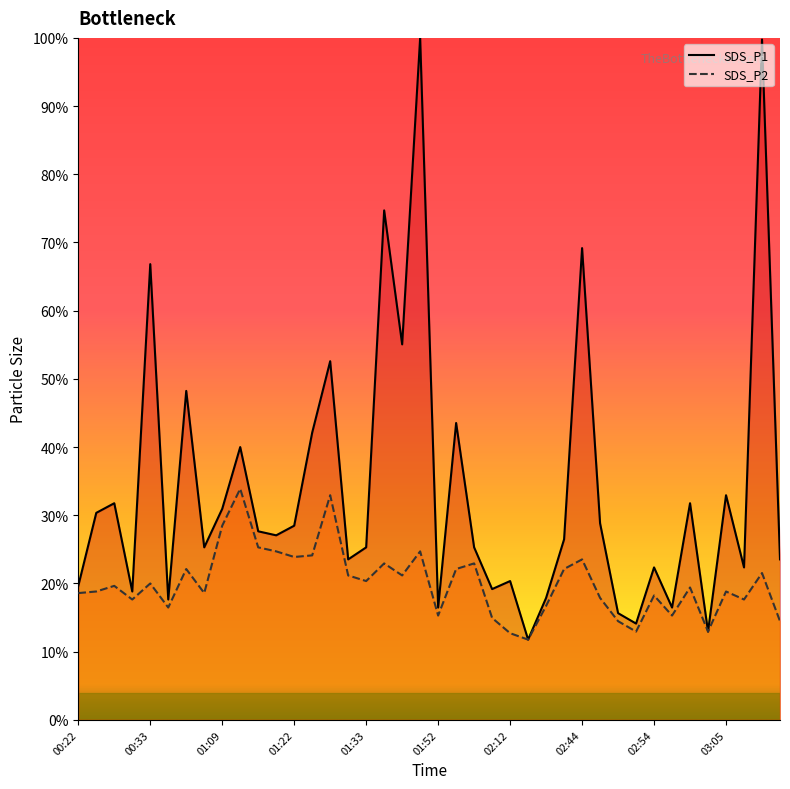

True or false: SDS_P2 and SDS_P1 cross at least once.

False